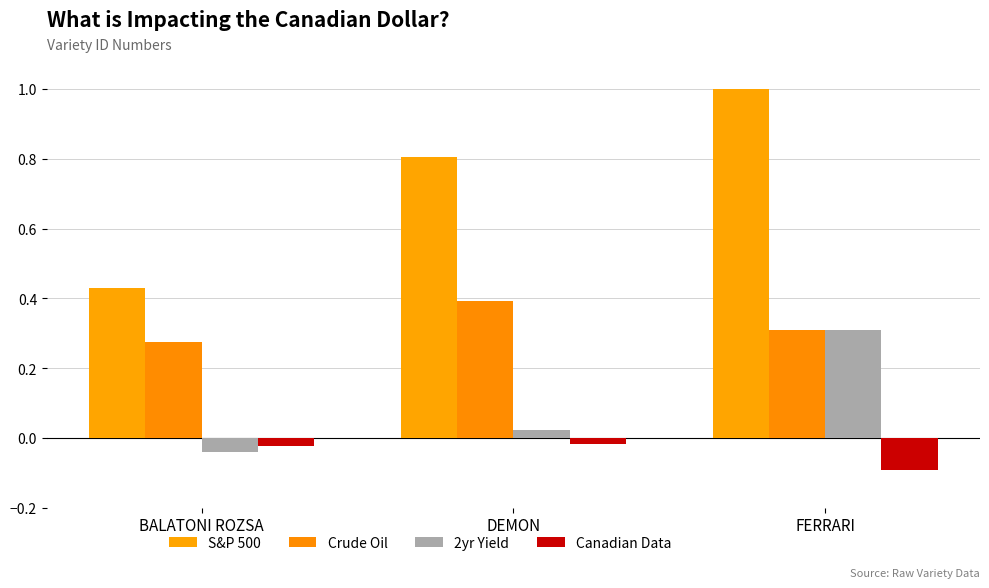

What is the label of the 2nd bar from the left?

DEMON